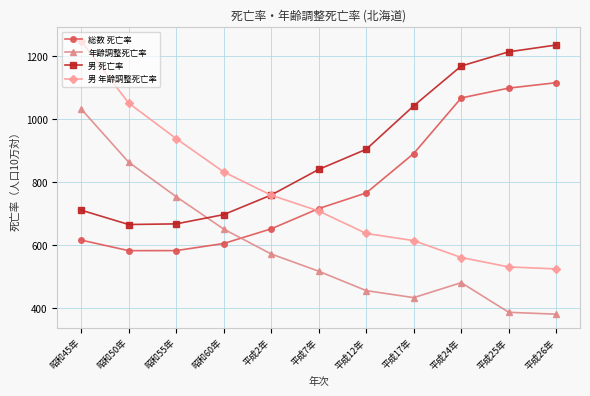

At which category is the sum across all series the highest?

昭和45年